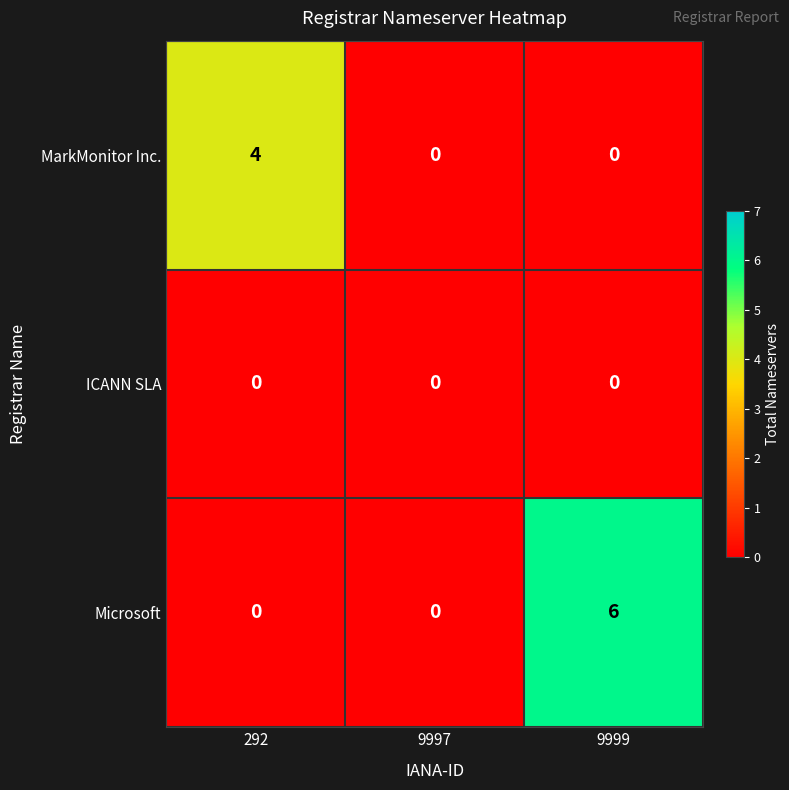

How many positive values does the MarkMonitor Inc. series have?

1